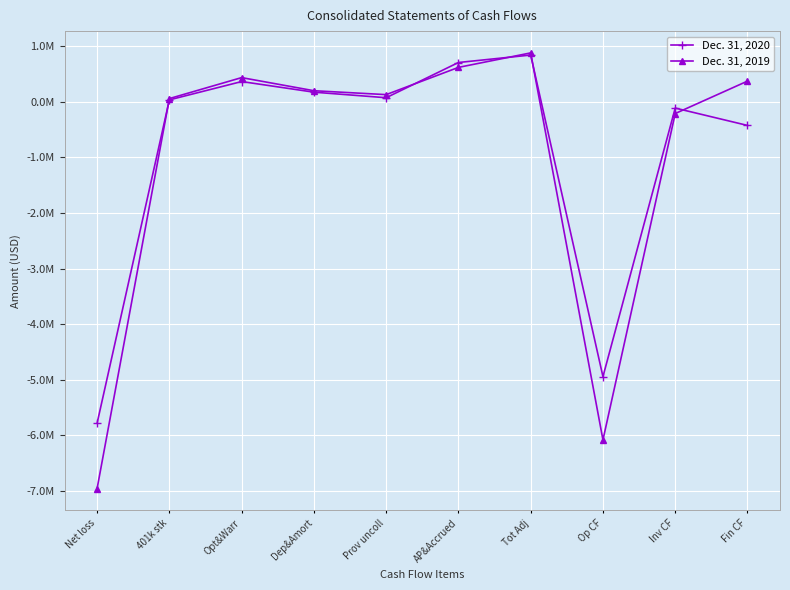

Reading left to right, transcribe all the data shown in this chart.

Dec. 31, 2020: -5781683	31778	361253	170189	70535	703698	837925	-4943758	-115454	-427492
Dec. 31, 2019: -6956815	55196	432187	196438	126157	615792	876404	-6080411	-213756	369098